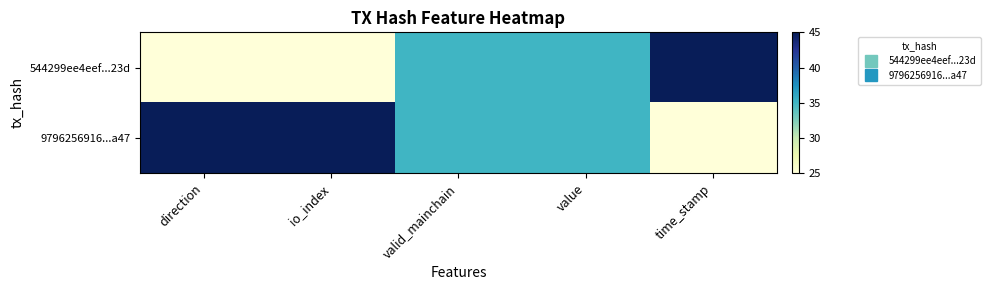

Reading right to left, what are all the values shown in this chart?

544299ee4eef...23d: time_stamp=45	value=35	valid_mainchain=35	io_index=25	direction=25
9796256916...a47: time_stamp=25	value=35	valid_mainchain=35	io_index=45	direction=45